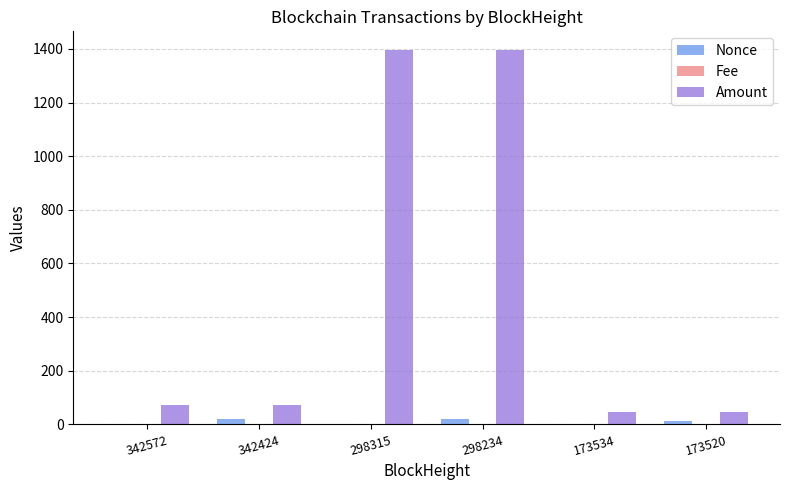

Which series changed the most between 298315 and 173534?

Amount